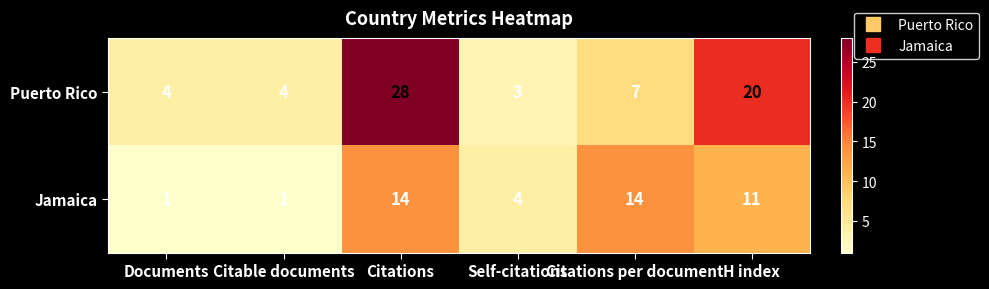

The Jamaica series shows 1 at Documents. True or false?

True